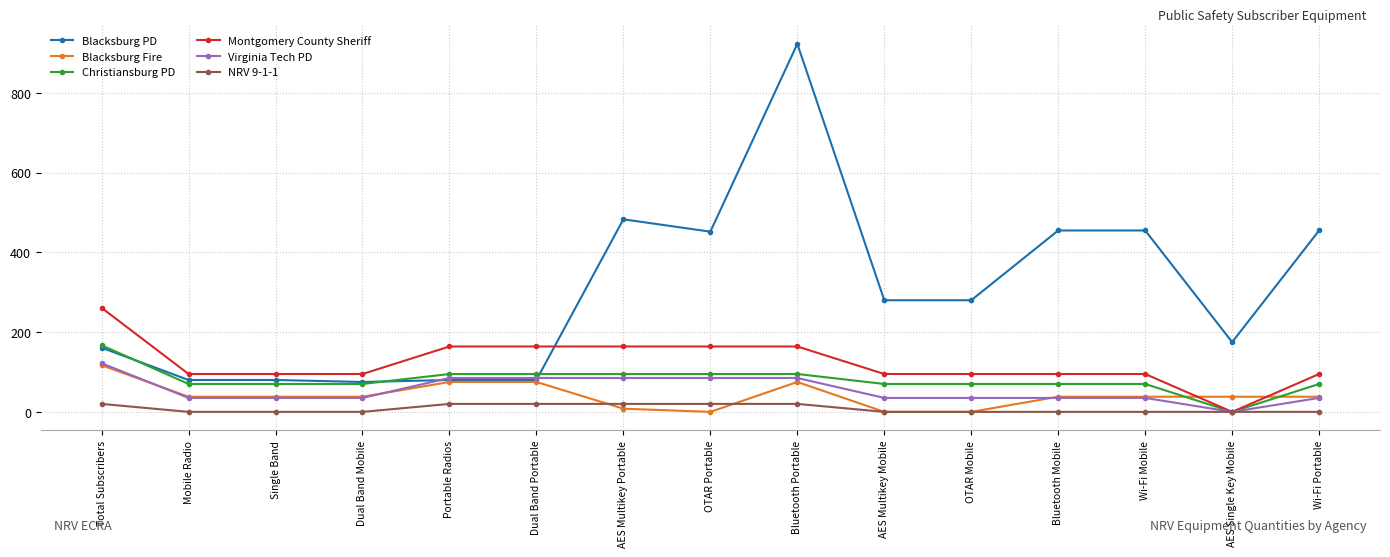

Which series has the largest range (max minus min)?

Blacksburg PD